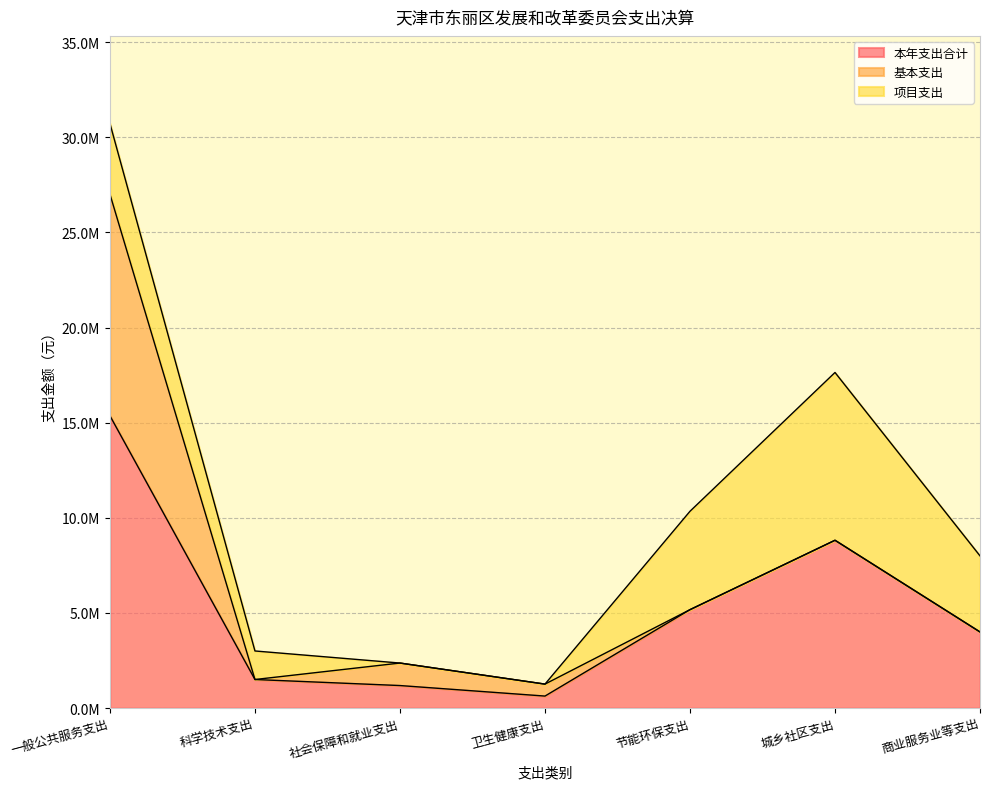

Where is 本年支出合计 nearest to the value 7995921?

城乡社区支出